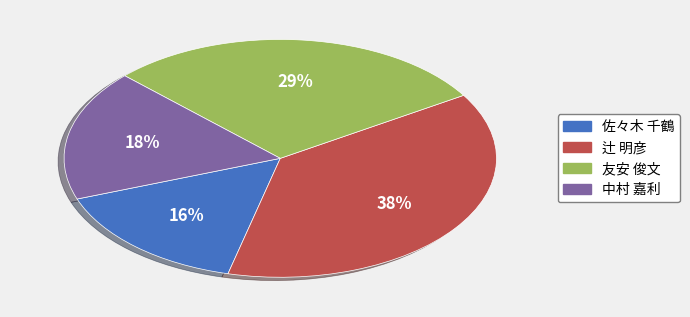

To the nearest percent, what portion does 辻 明彦 represent?

38%